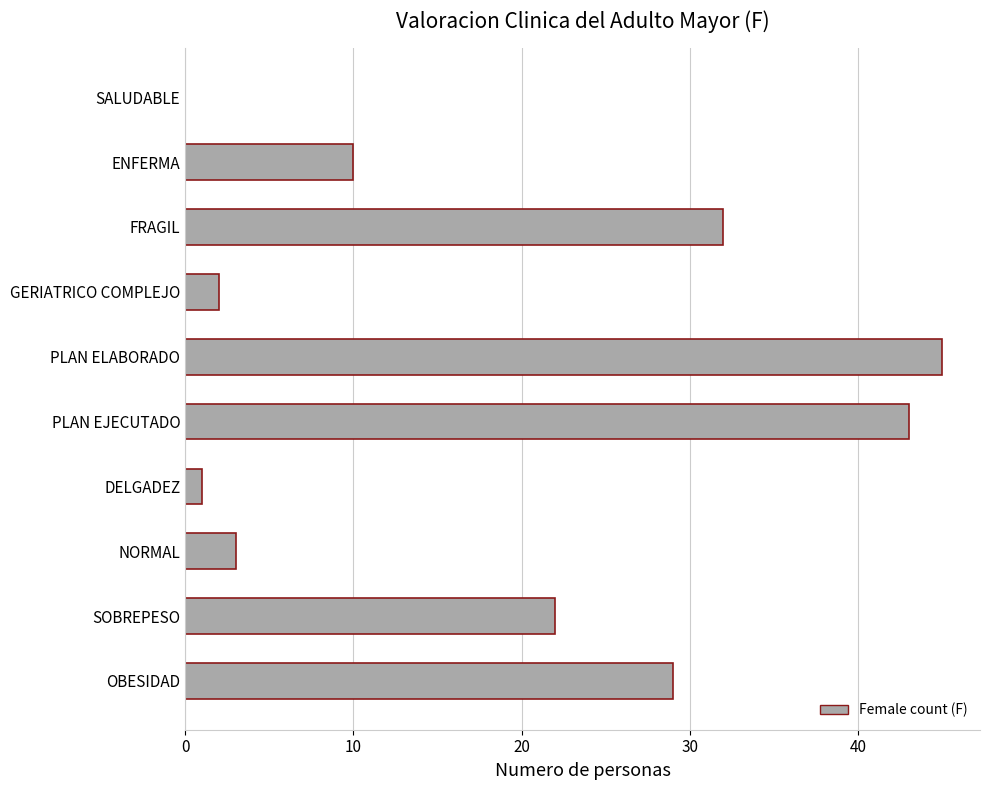

Reading top to bottom, what are all the values shown in this chart?

SALUDABLE=0	ENFERMA=10	FRAGIL=32	GERIATRICO COMPLEJO=2	PLAN ELABORADO=45	PLAN EJECUTADO=43	DELGADEZ=1	NORMAL=3	SOBREPESO=22	OBESIDAD=29